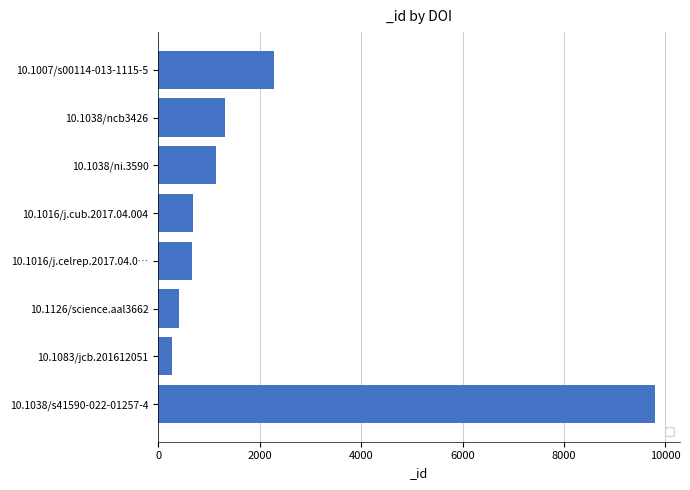

Approximately how many times larger is the value at 10.1038/s41590-022-01257-4 compared to 10.1038/ni.3590?

8.6